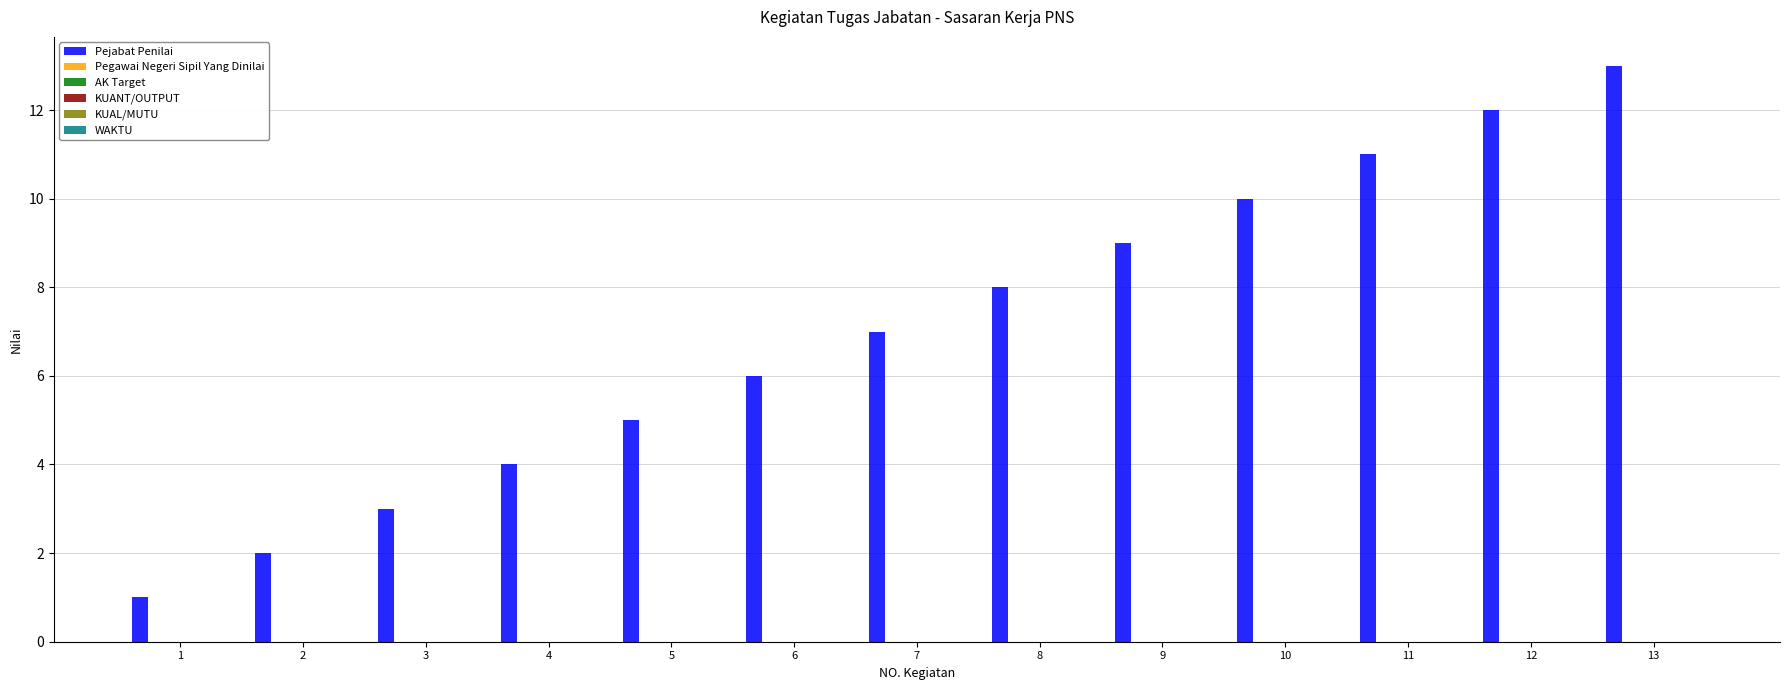

How many bars are there in total?

13